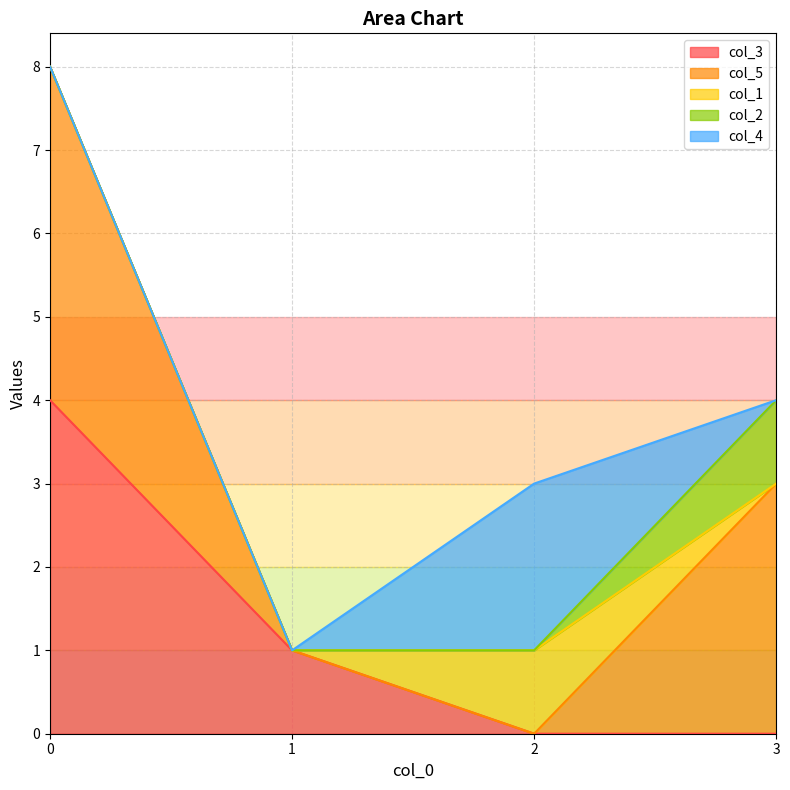

The value of col_4 at 3 is 1. True or false?

False